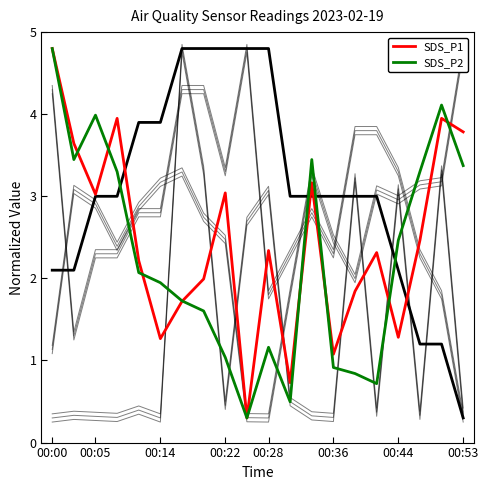

Does the chart display data point markers on the line(s)?

No